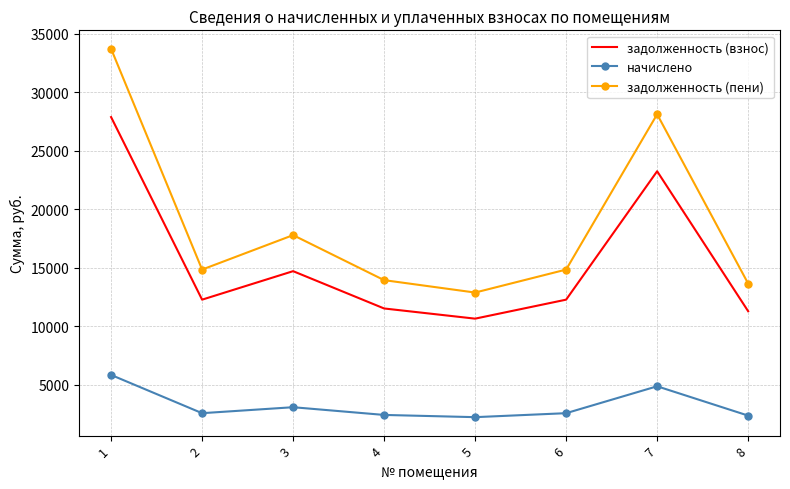

At which label is начислено closest to 4036?

7